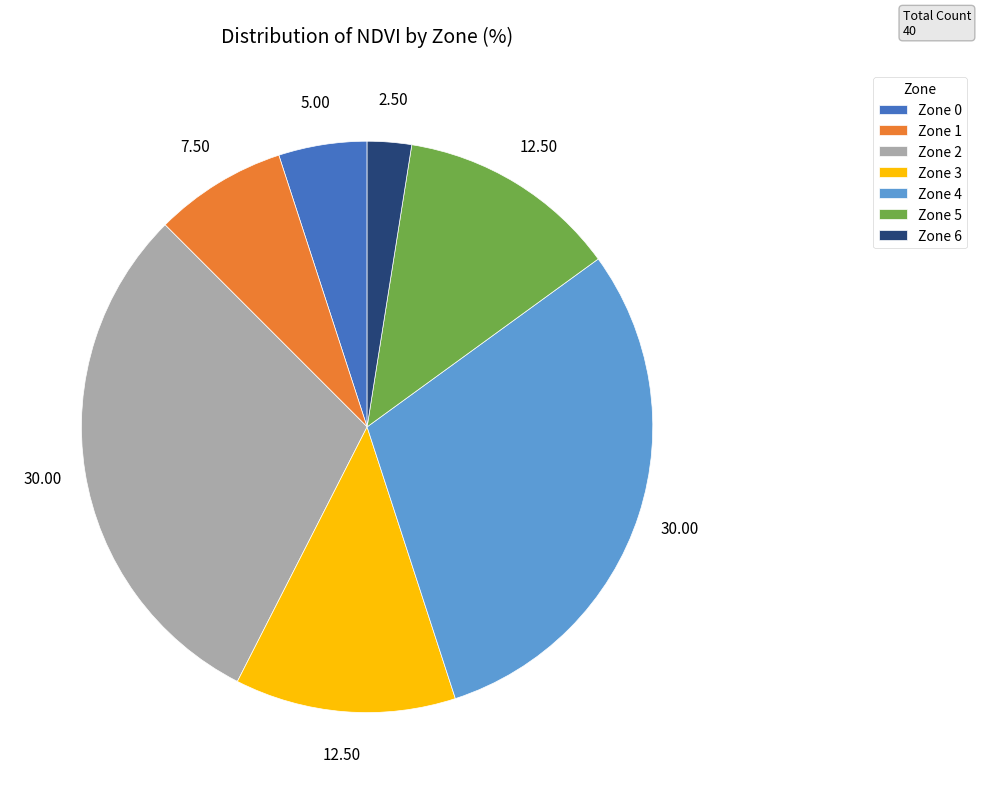

Which has a higher value, Zone 1 or Zone 4?

Zone 4